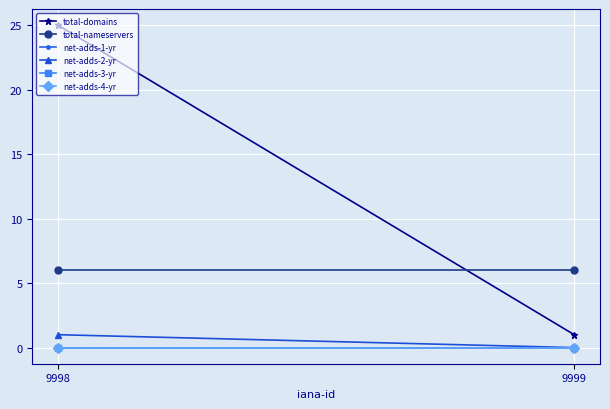

At 9998, list the series in order from largest to smallest.

total-domains, total-nameservers, net-adds-2-yr, net-adds-1-yr, net-adds-3-yr, net-adds-4-yr